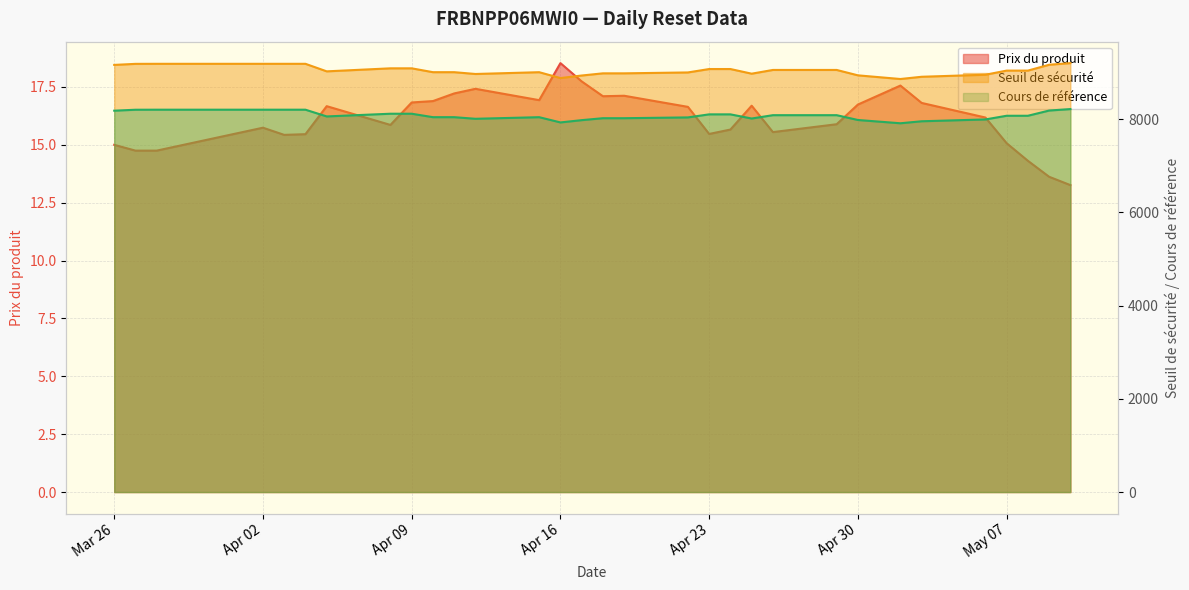

Where is the first local minimum for Prix du produit?

2024-04-03